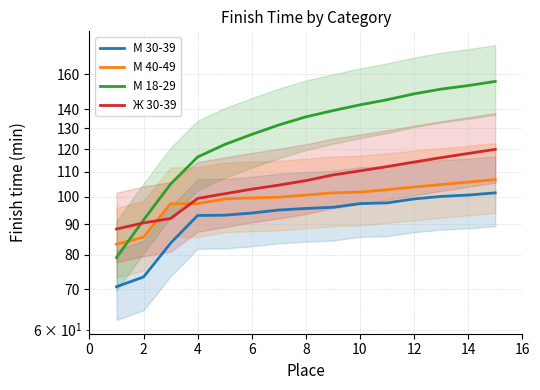

Is the value of М 40-49 at 2 greater than the value of Ж 30-39 at 13?

No